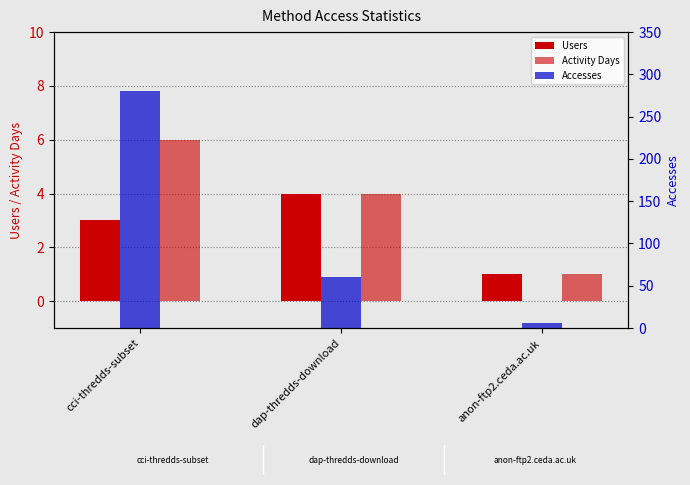

Does the chart contain any negative values?

No